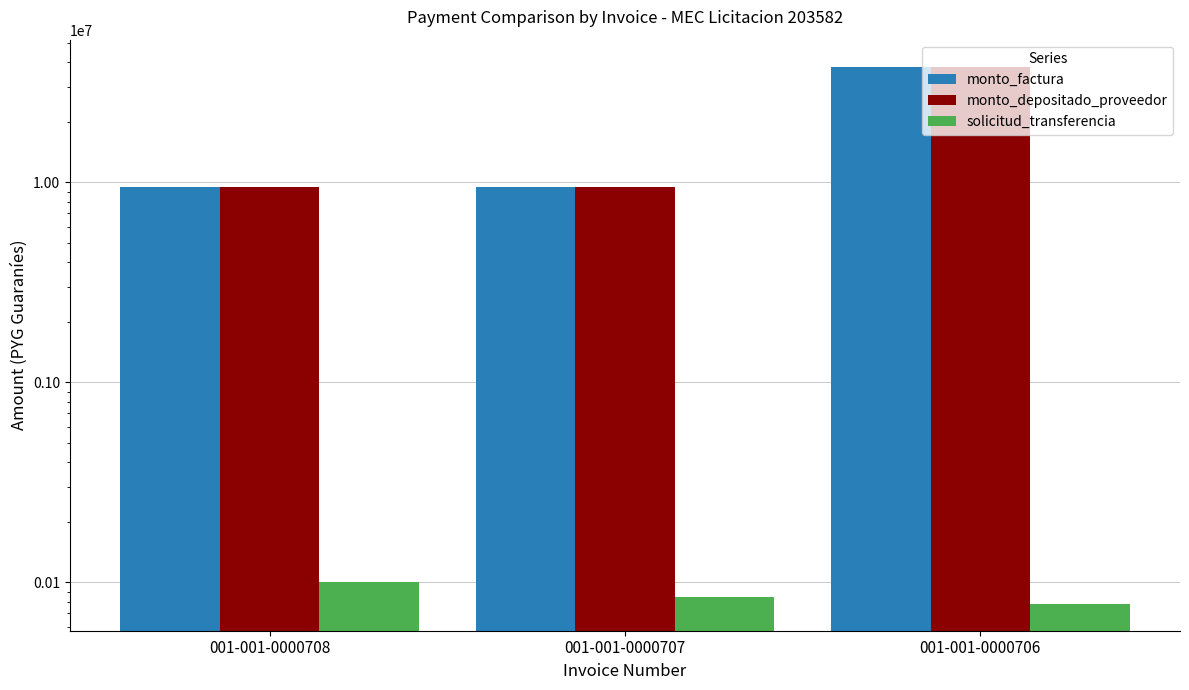

Reading left to right, transcribe all the data shown in this chart.

monto_factura: 9500000	9500000	38000000
monto_depositado_proveedor: 9500000	9500000	38000000
solicitud_transferencia: 100805	84284	78178